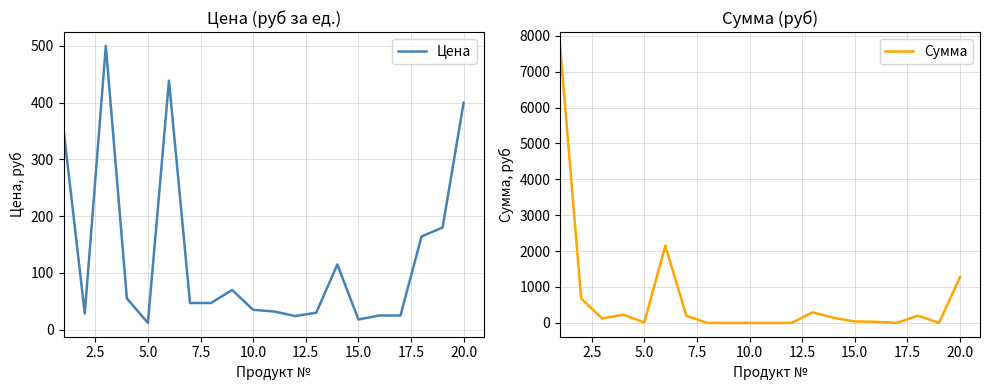

What is the highest value of the Цена series?

500.0